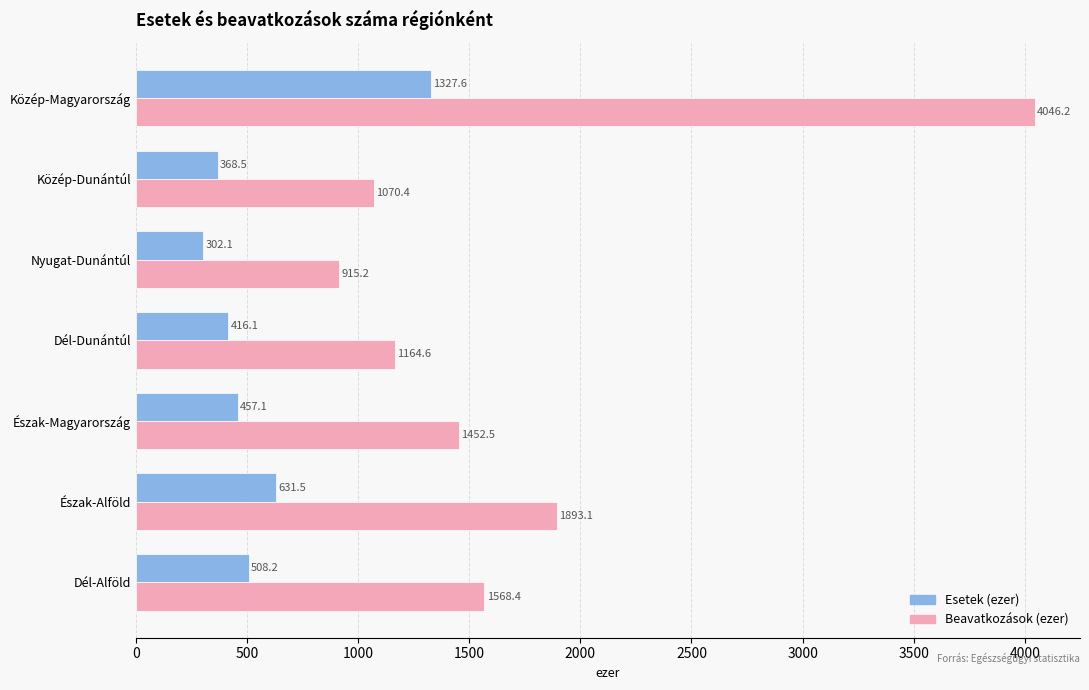

Which series changed the most between Közép-Magyarország and Észak-Alföld?

Beavatkozások (ezer)